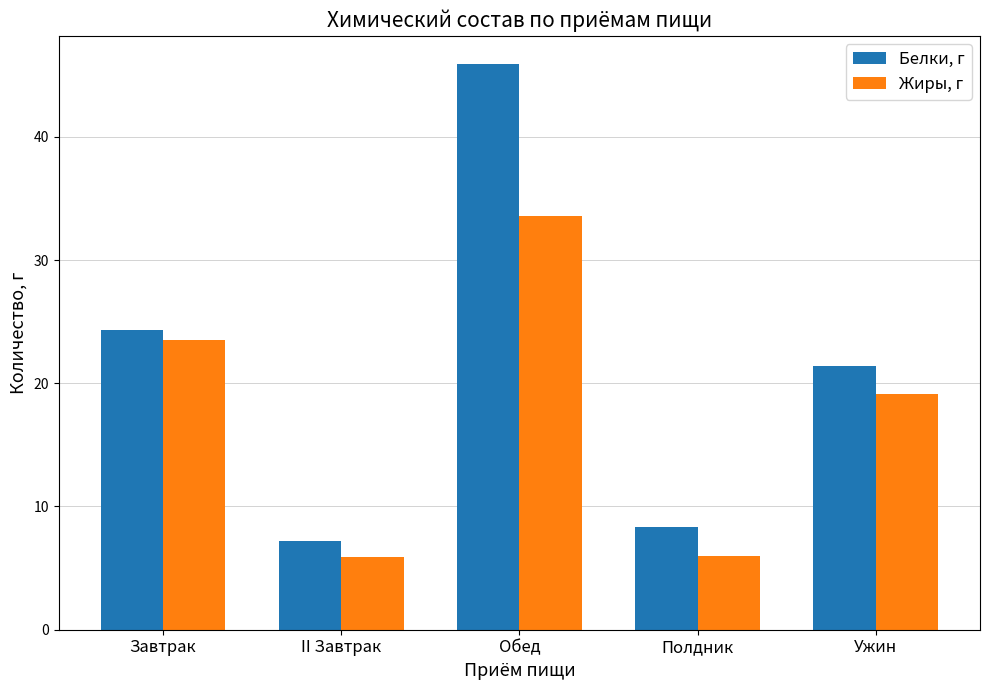

List the series in order of their overall mean, lowest first.

Жиры, г, Белки, г